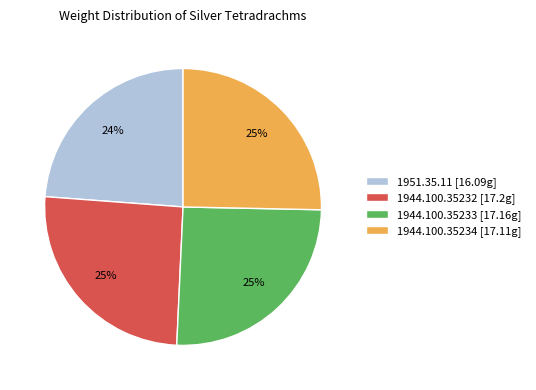

What is the smallest slice in the pie chart?

1951.35.11